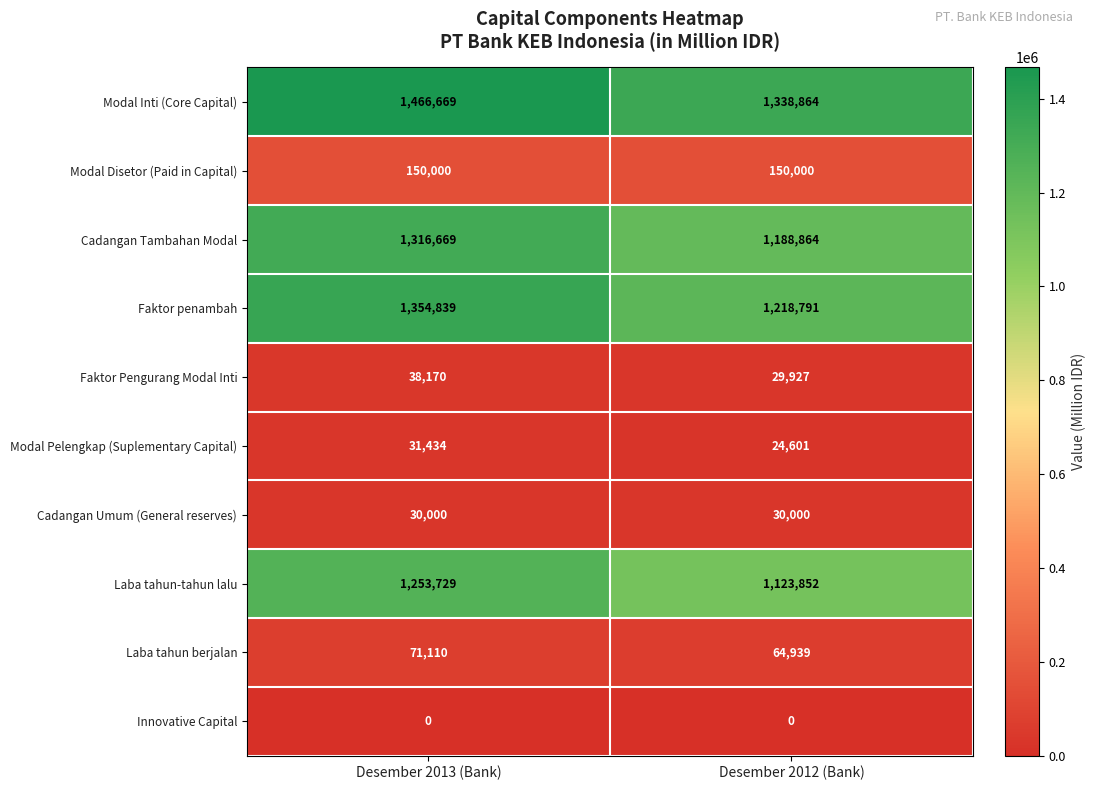

Reading left to right, extract all data points from this chart.

Modal Inti (Core Capital): Desember 2013 (Bank)=1466669	Desember 2012 (Bank)=1338864
Modal Disetor (Paid in Capital): Desember 2013 (Bank)=150000	Desember 2012 (Bank)=150000
Cadangan Tambahan Modal: Desember 2013 (Bank)=1316669	Desember 2012 (Bank)=1188864
Faktor penambah: Desember 2013 (Bank)=1354839	Desember 2012 (Bank)=1218791
Faktor Pengurang Modal Inti: Desember 2013 (Bank)=38170	Desember 2012 (Bank)=29927
Modal Pelengkap (Suplementary Capital): Desember 2013 (Bank)=31434	Desember 2012 (Bank)=24601
Cadangan Umum (General reserves): Desember 2013 (Bank)=30000	Desember 2012 (Bank)=30000
Laba tahun-tahun lalu: Desember 2013 (Bank)=1253729	Desember 2012 (Bank)=1123852
Laba tahun berjalan: Desember 2013 (Bank)=71110	Desember 2012 (Bank)=64939
Innovative Capital: Desember 2013 (Bank)=0	Desember 2012 (Bank)=0